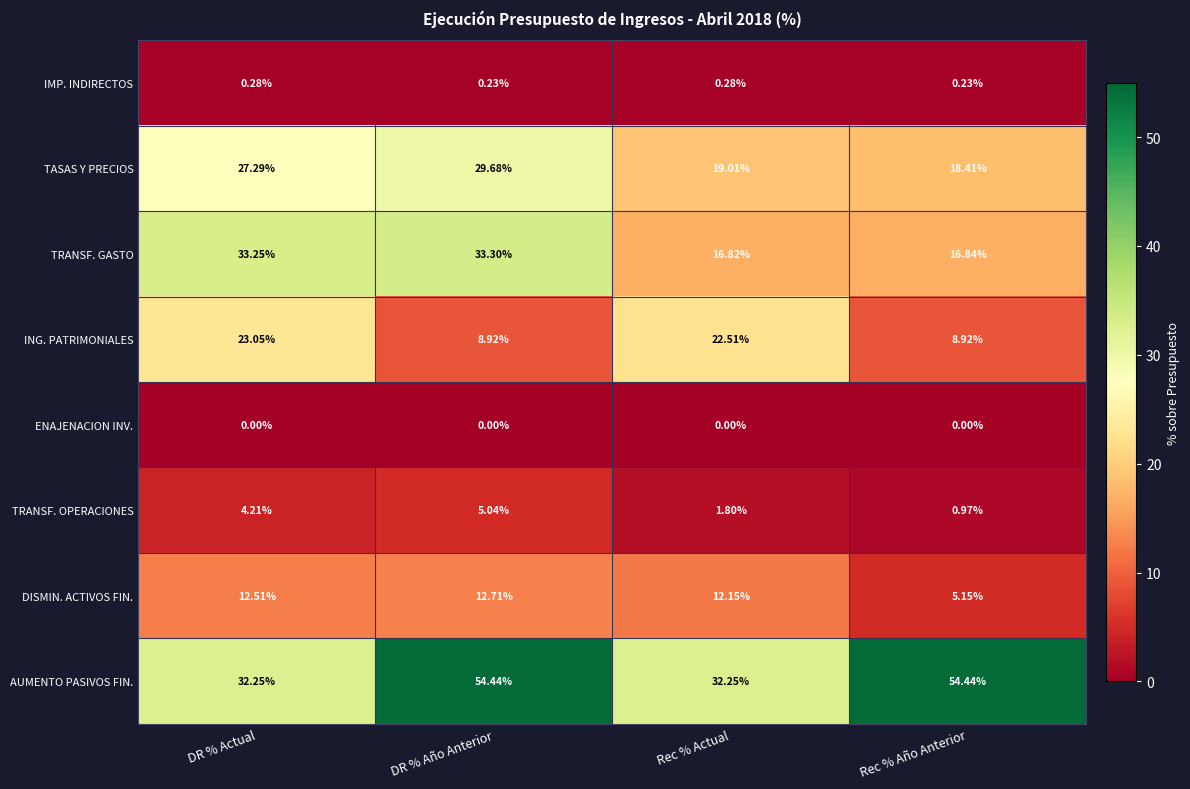

Which series has the largest total across all categories?

AUMENTO PASIVOS FIN.